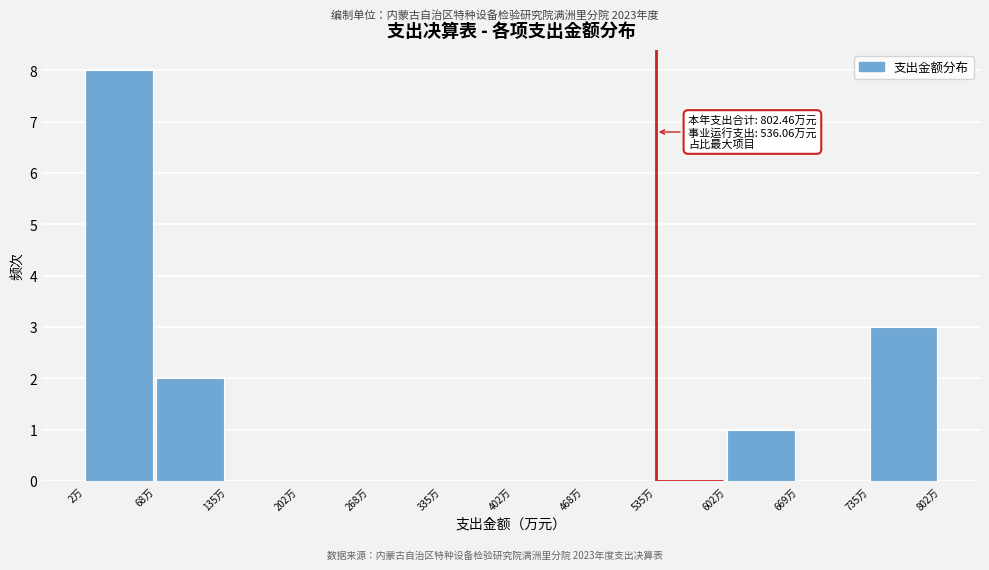

Which range on the x-axis has the tallest bar?

0 to 70